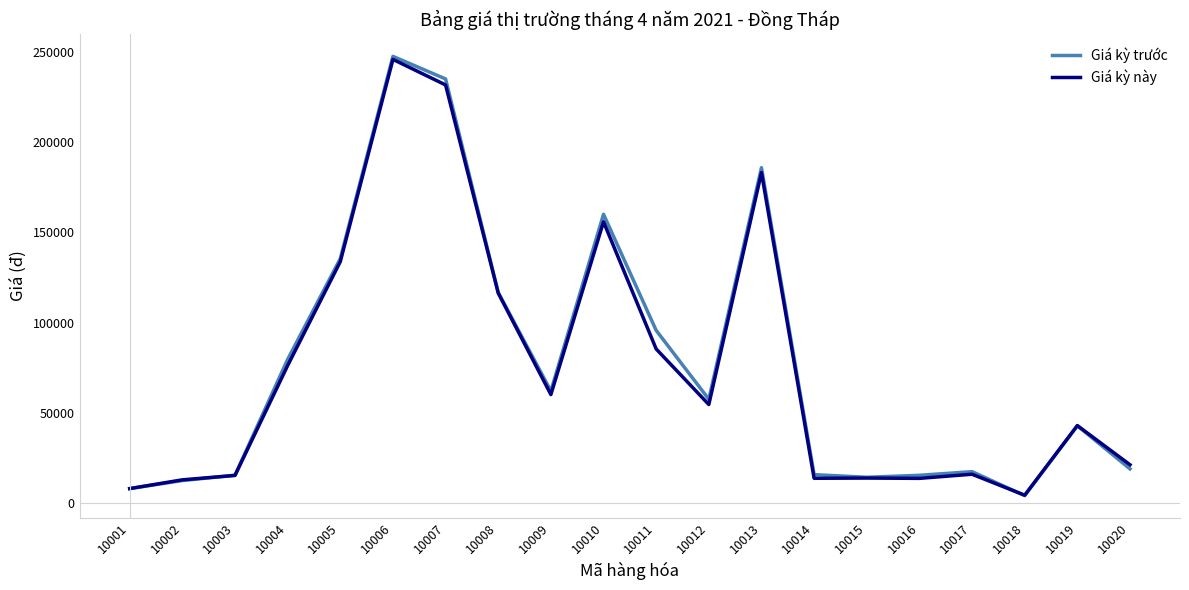

How many values in the Giá kỳ này series are below 54583?

10